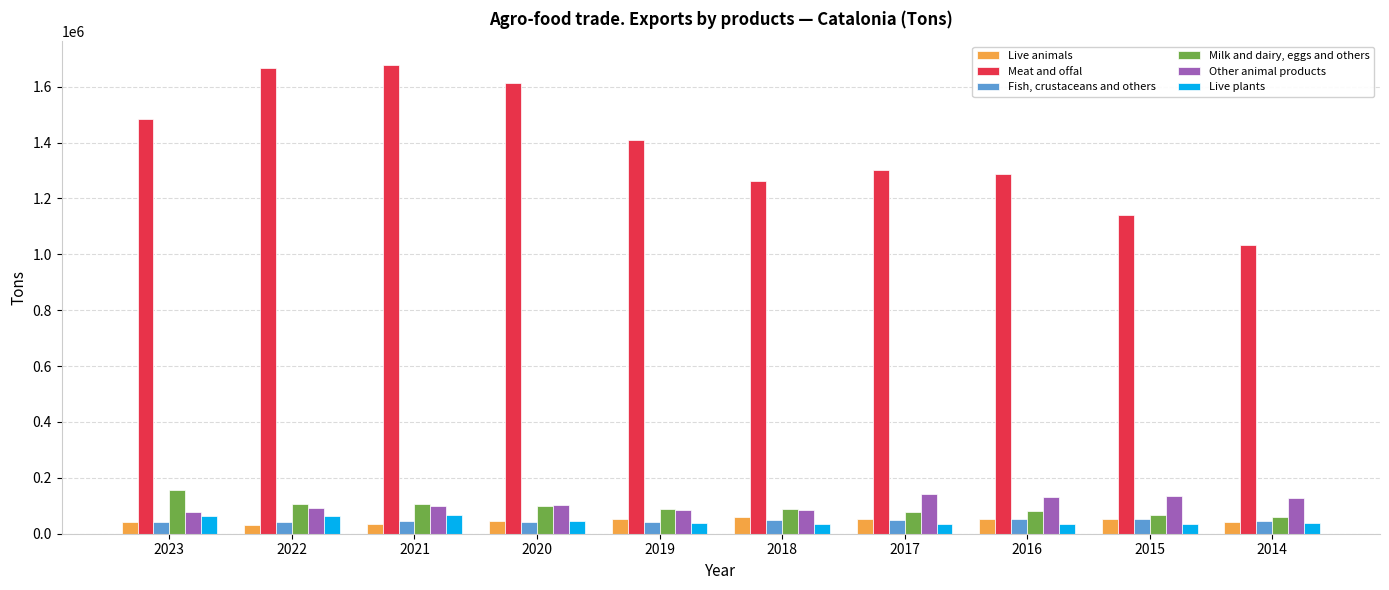

Rank the series by their maximum value, from highest to lowest.

Meat and offal, Milk and dairy, eggs and others, Other animal products, Live plants, Live animals, Fish, crustaceans and others